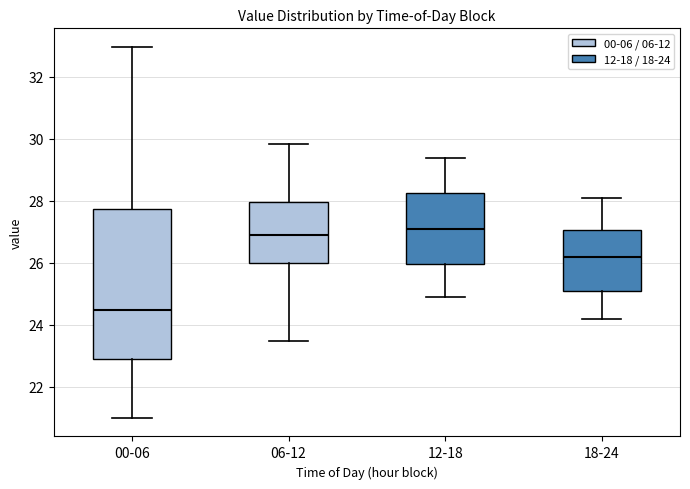

Where does the lower whisker of the box for 00-06 end on the y-axis? The values are not printed on the chart, so give them approximately, as read against the axis.

21.0